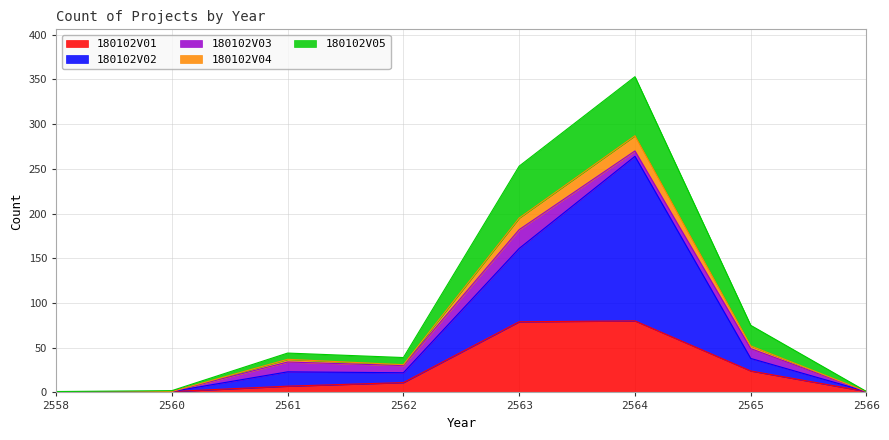

At which category does the chart reach its peak across all series?

2564